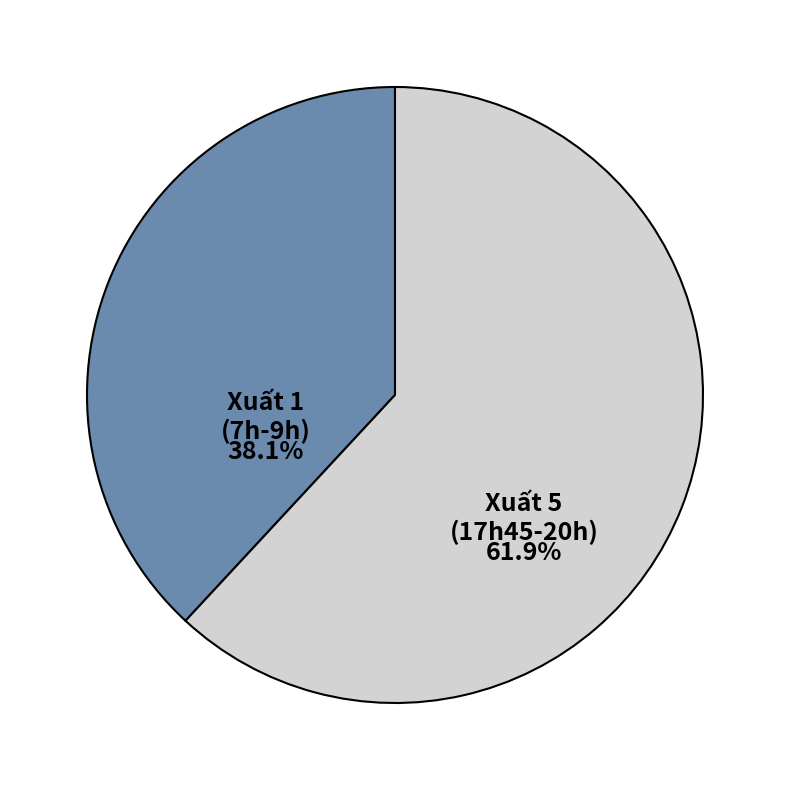

Does any single category account for the majority?

Yes